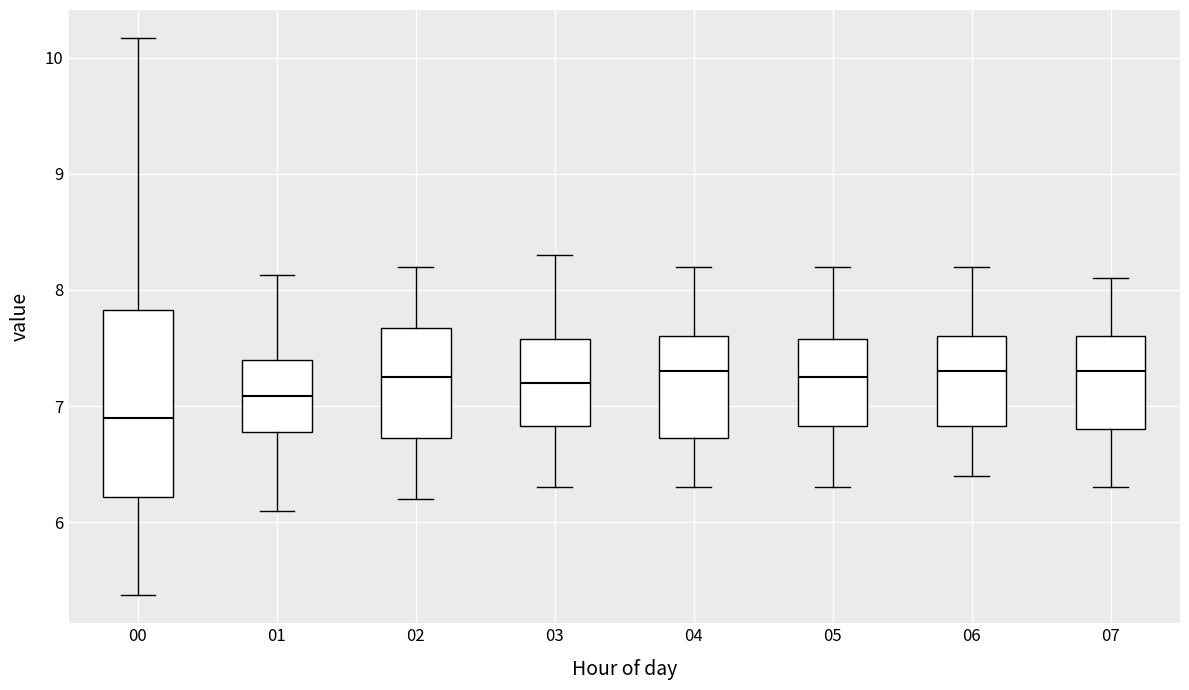

Which box is the tallest, from its lower edge to its upper edge?

00